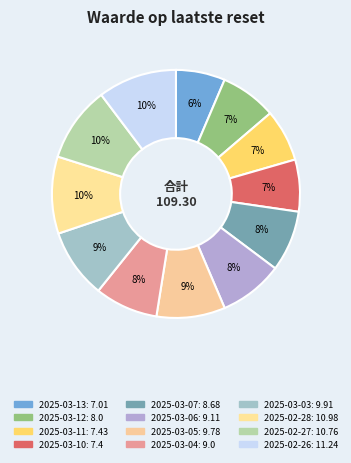

Does any single category account for the majority?

No